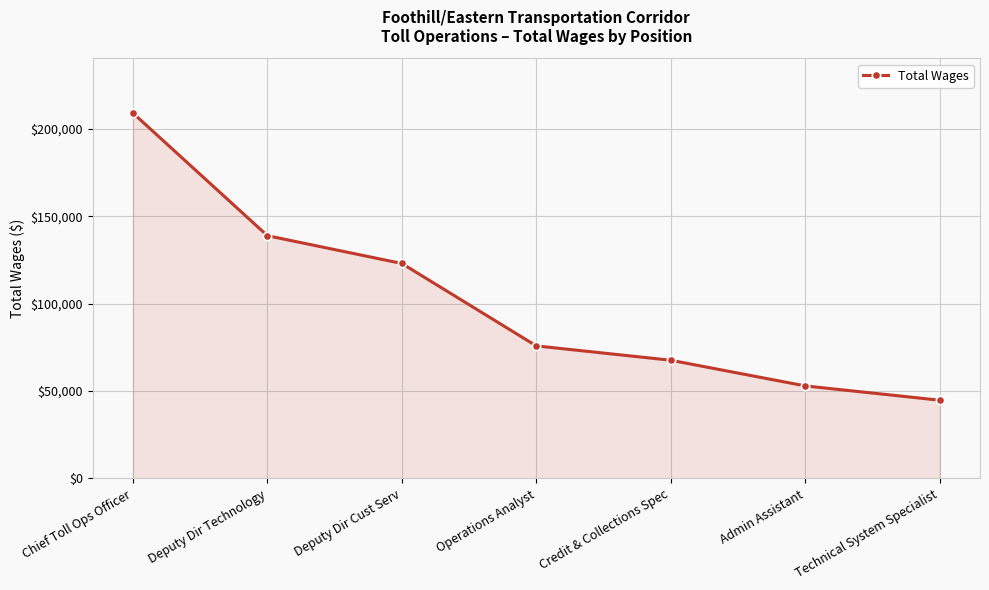

How many distinct data groups are displayed?

1